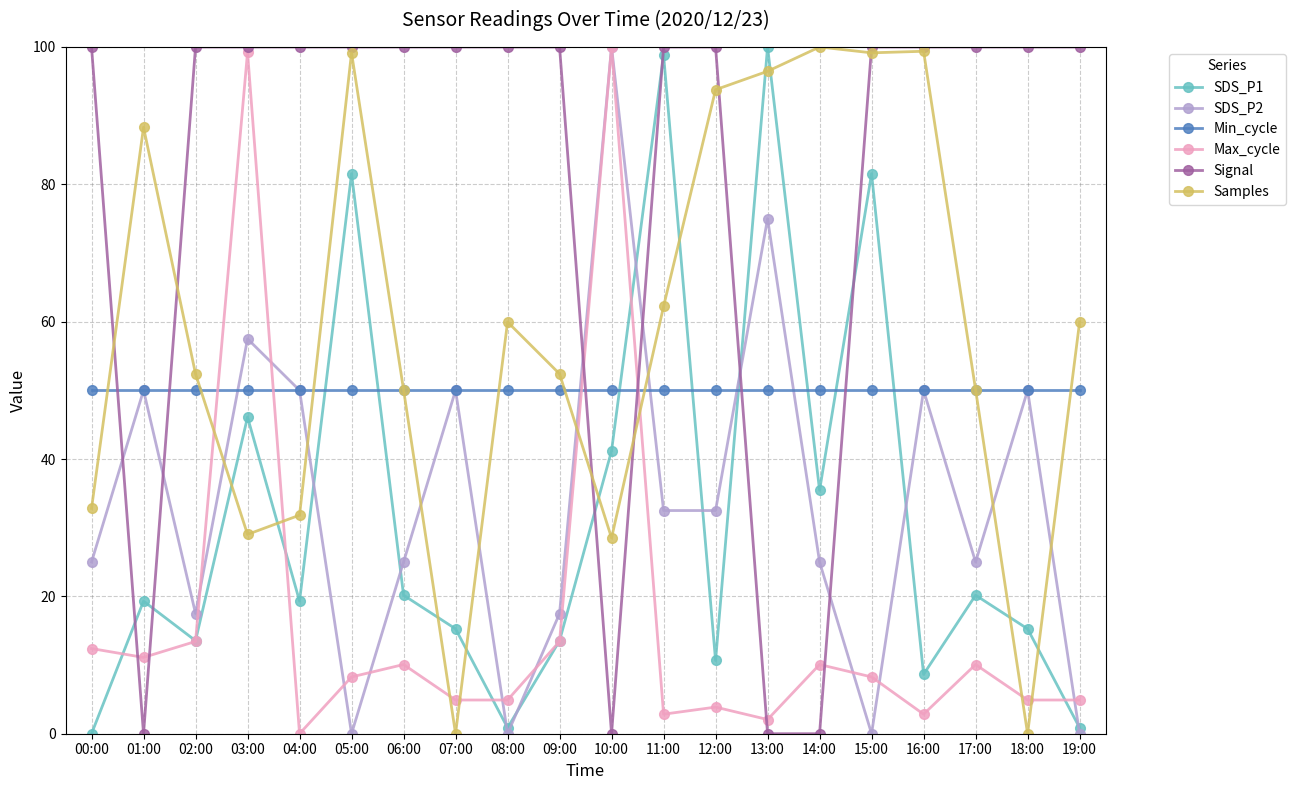

What is the highest value of the Min_cycle series?

50.0